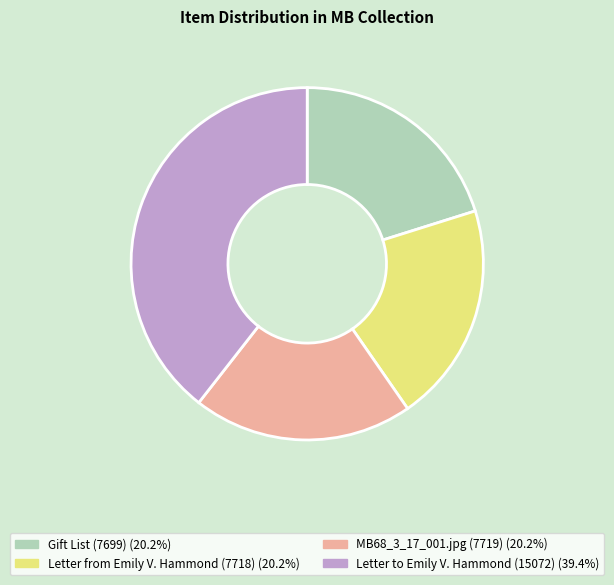

Approximately how many times larger is the value at Letter from Emily V. Hammond (7718) compared to Letter to Emily V. Hammond (15072)?

0.5